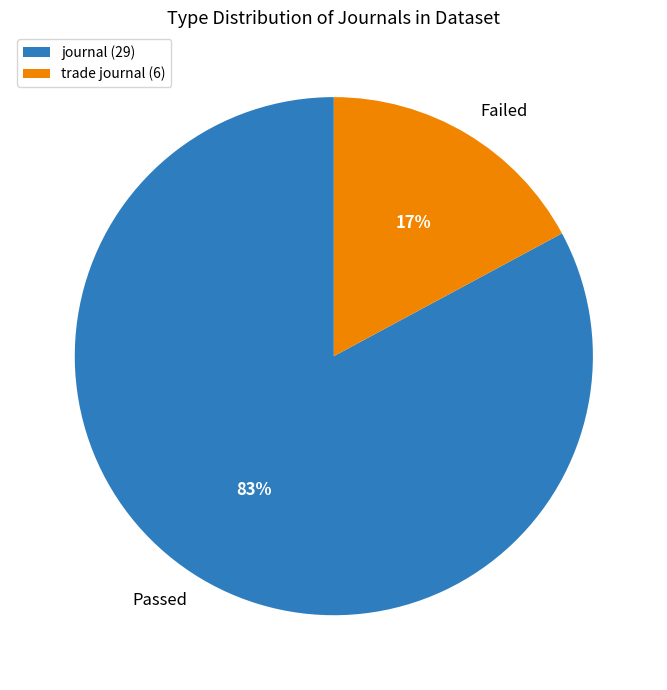

Does any single category account for the majority?

Yes